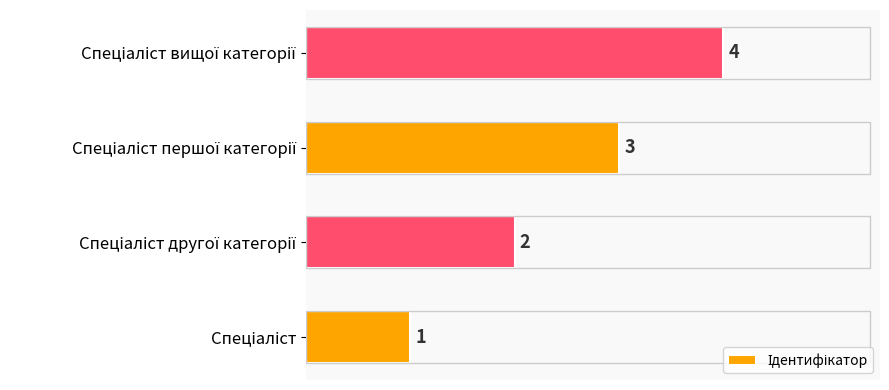

What is the minimum value shown in the chart?

1